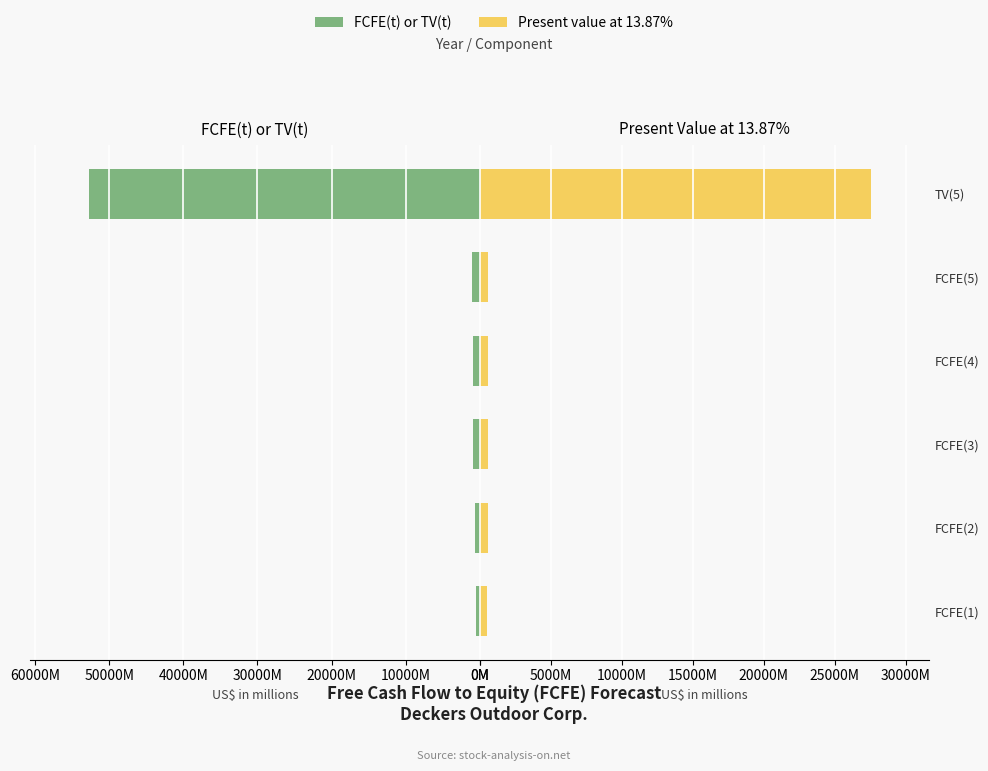

How many groups of bars are there?

6